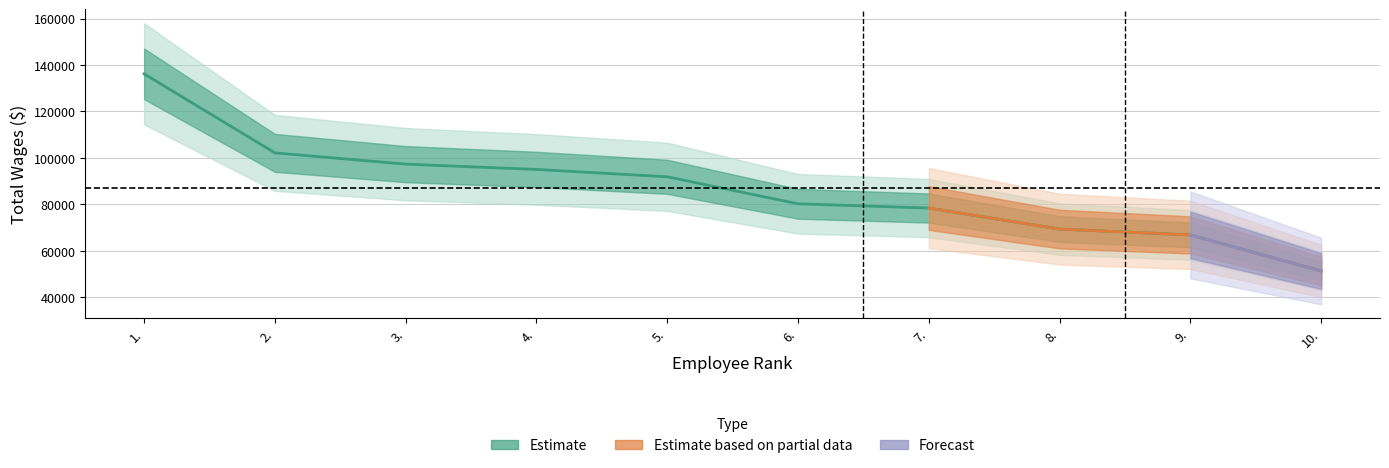

Does the chart have visible grid lines?

Yes